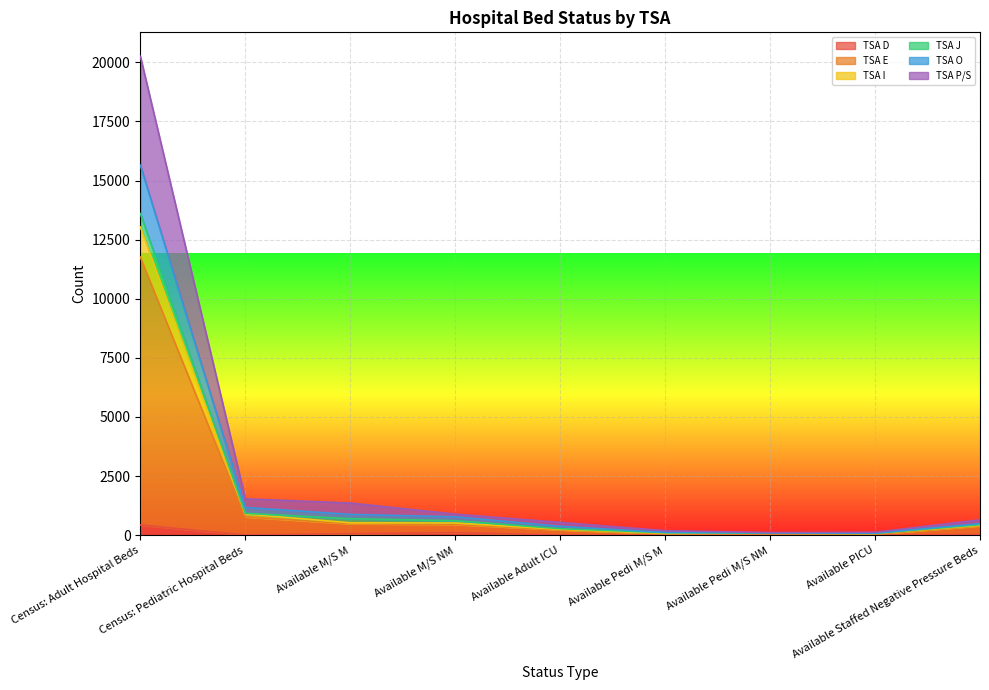

What position from the left is Available Pedi M/S M?

6